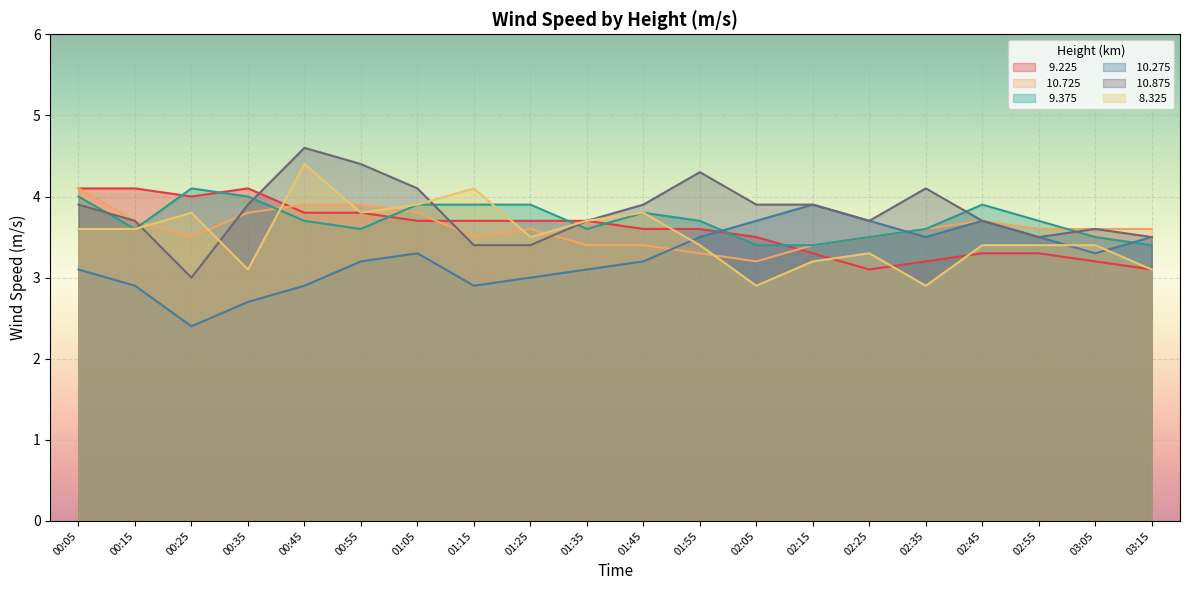

What is the label of the 9th point from the right?

01:55